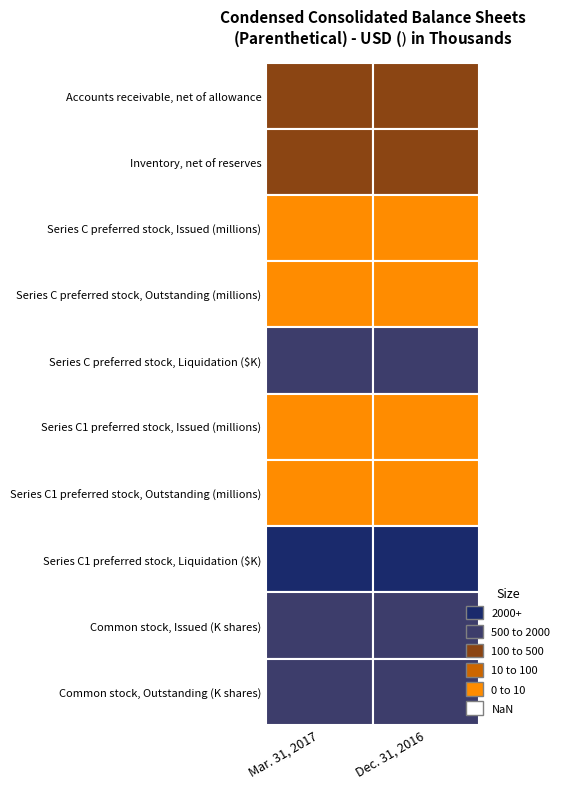

Which series has the largest range (max minus min)?

Common stock, Issued (K shares)